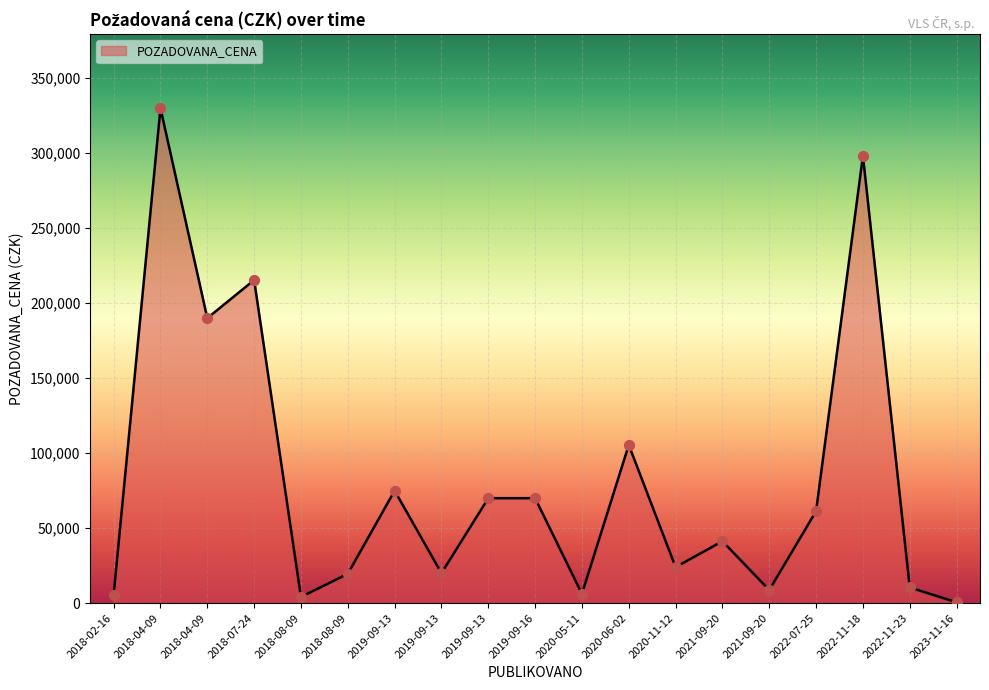

How many lines are shown in the chart?

1